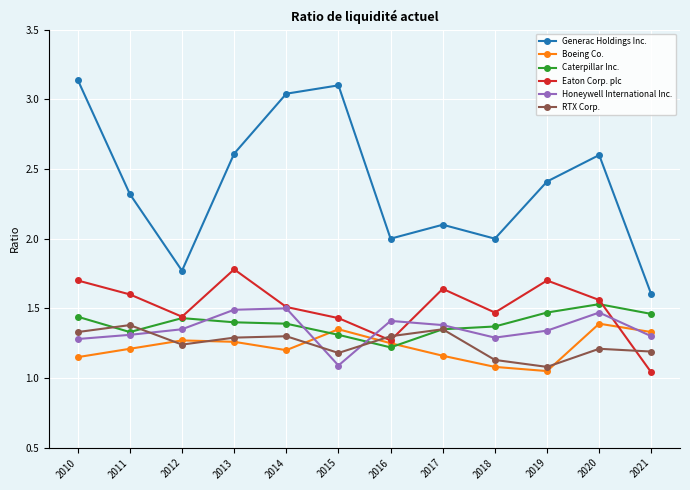

How many series are shown in this chart?

6